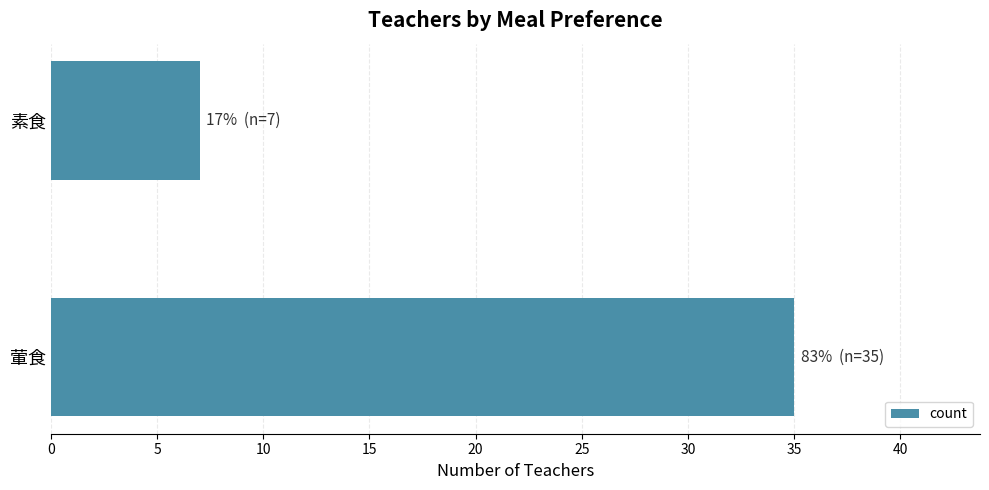

What is the change in value from 葷食 to 素食?

-28